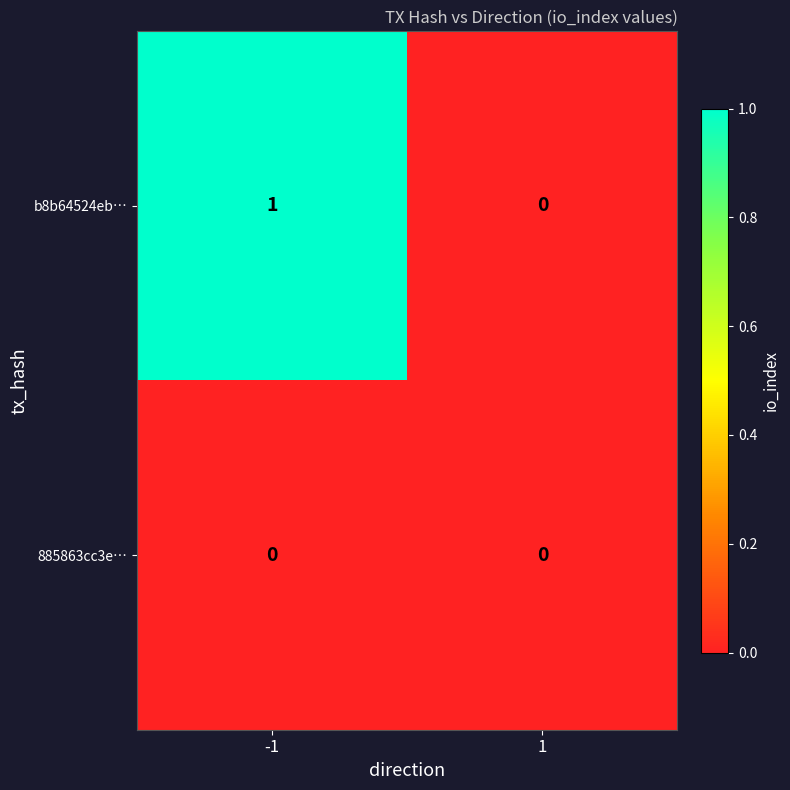

Reading left to right, list all the values displayed in this chart.

b8b64524eb…: -1=1	1=0
885863cc3e…: -1=0	1=0